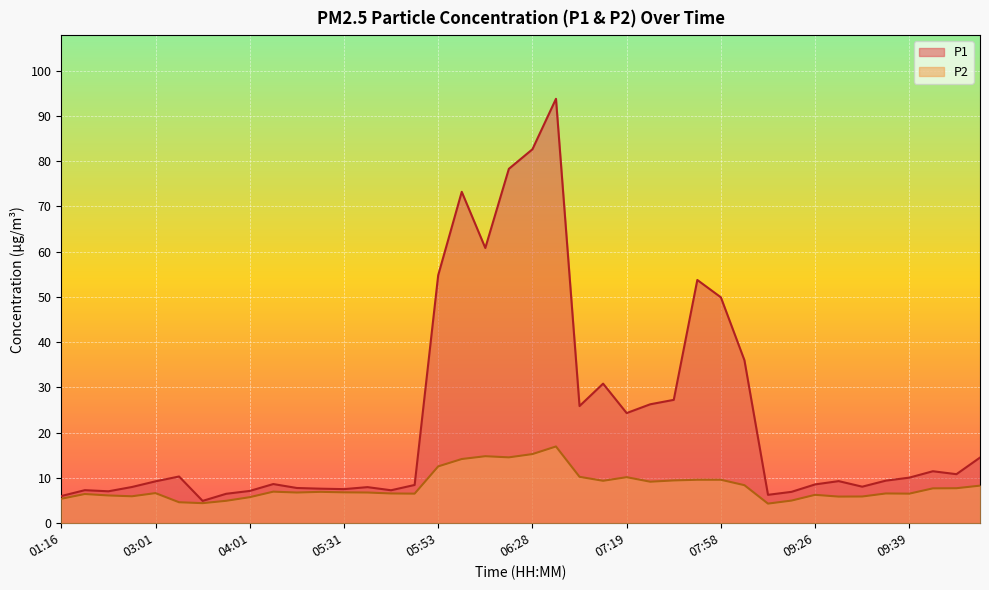

True or false: P2 and P1 intersect in this chart.

False